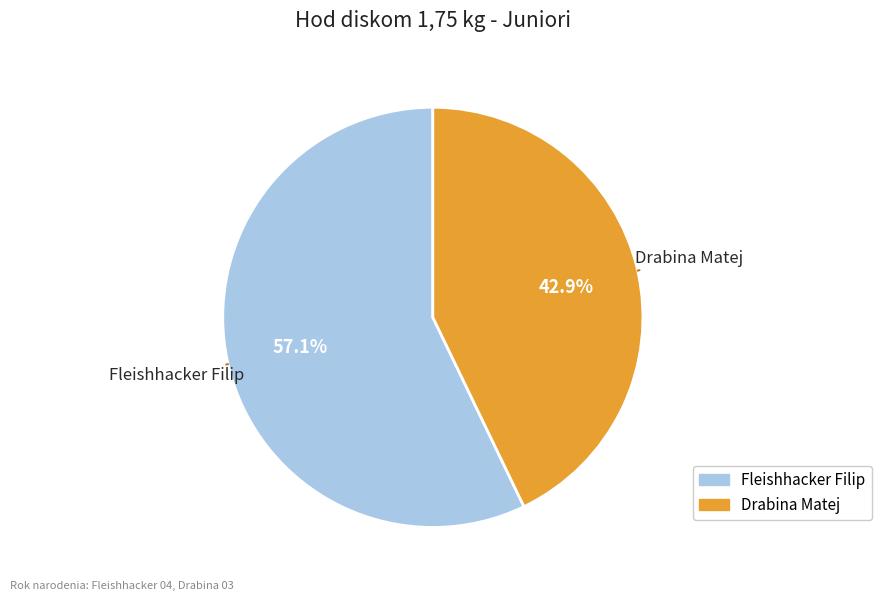

Which slice is the largest?

Fleishhacker Filip